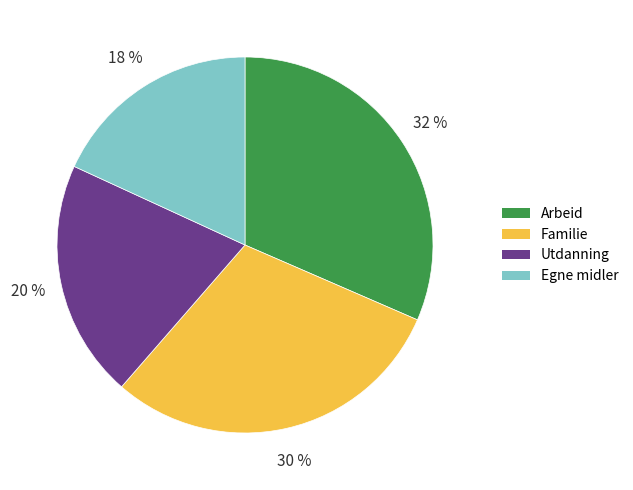

Is there any slice that represents more than half of the pie?

No